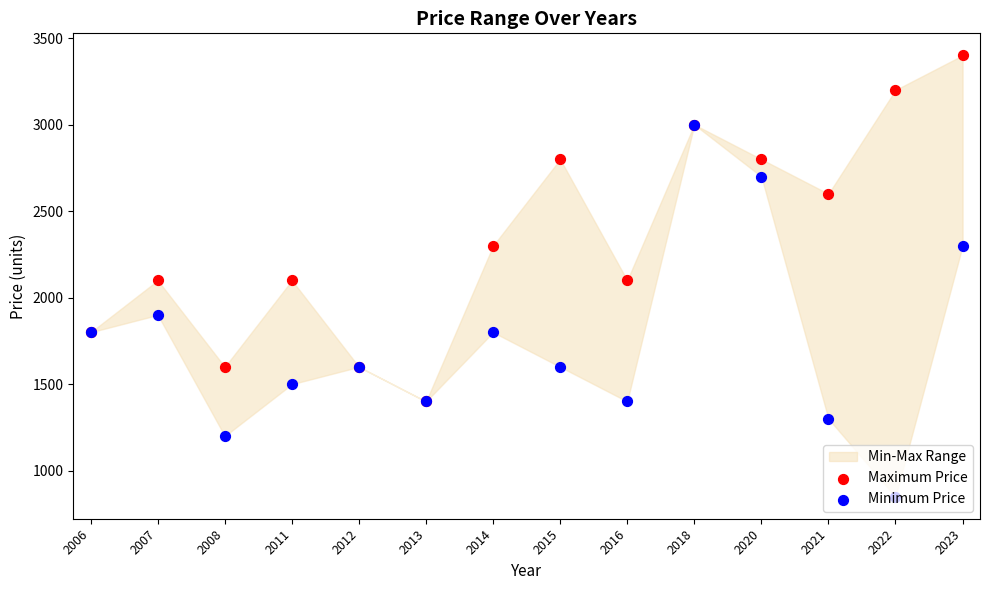

At which category is the sum across all series the highest?

2018